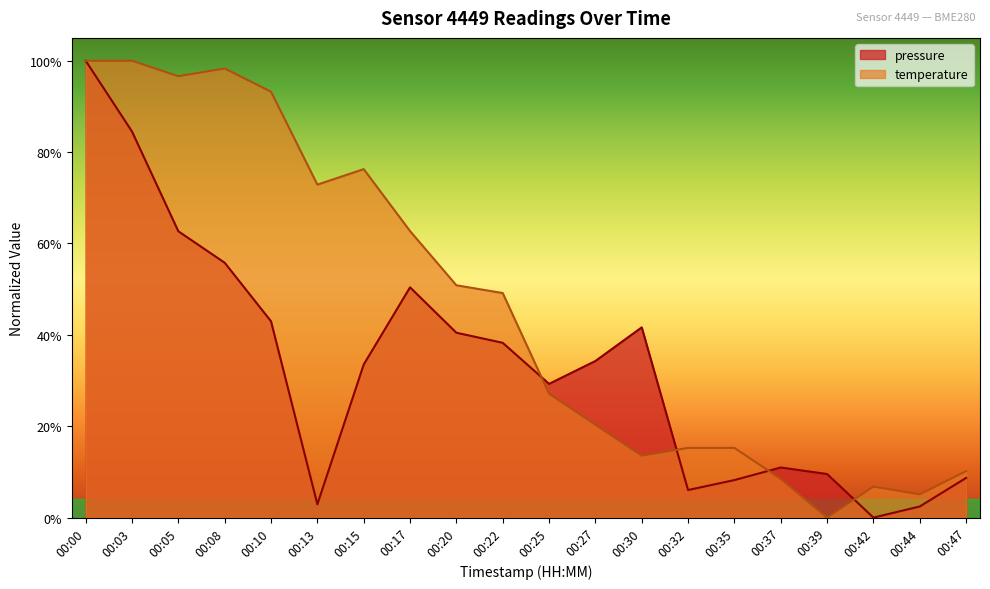

The value of pressure at 00:22 is 0.4. True or false?

True